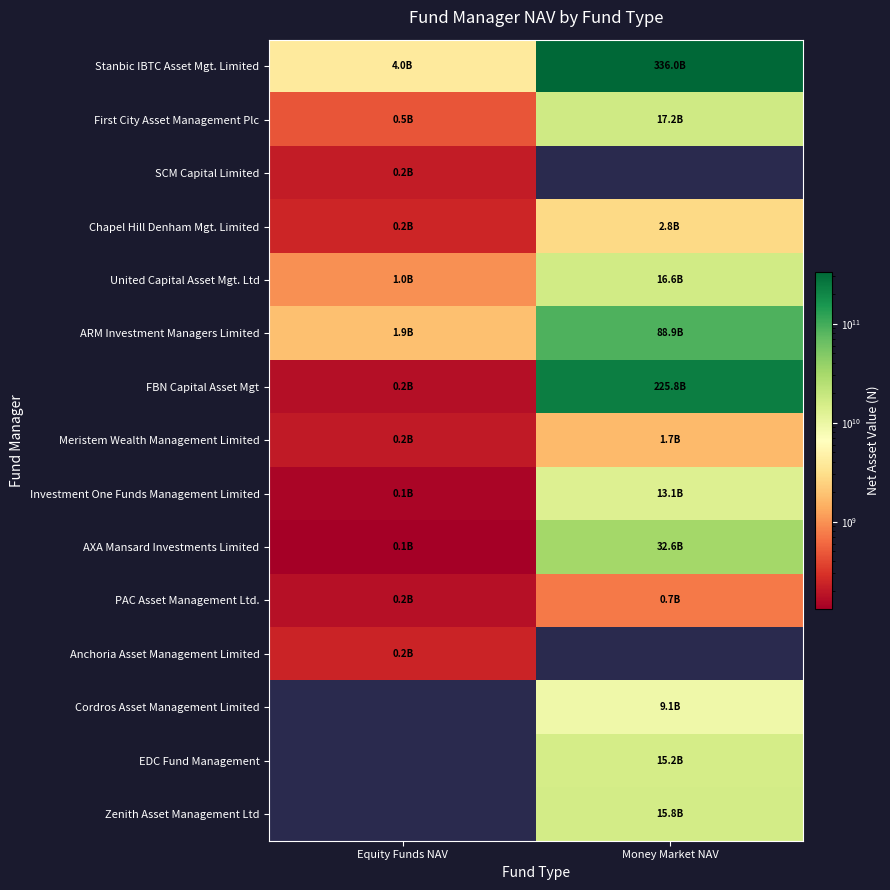

The value of FBN Capital Asset Mgt at Money Market NAV is 225764833038.0. True or false?

True